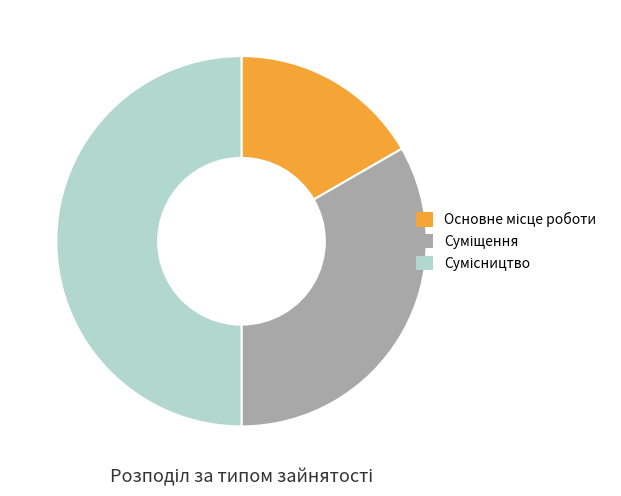

What is the change in value from Основне місце роботи to Сумісництво?

+2